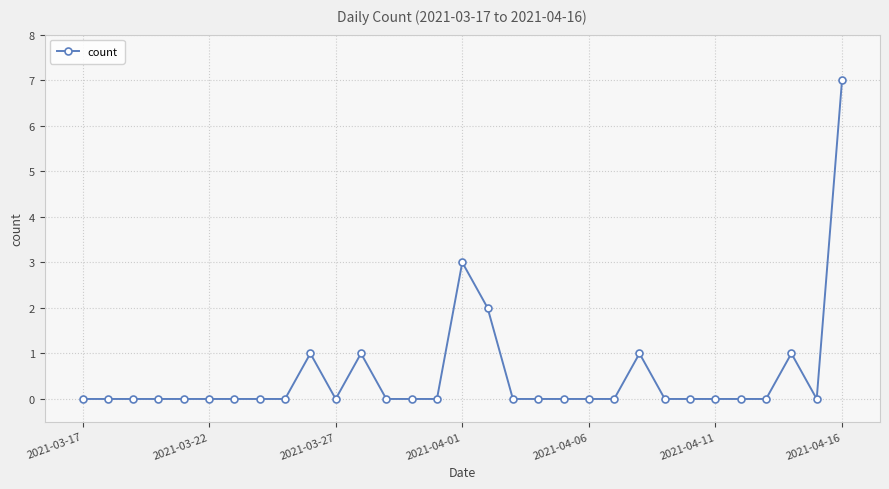

Reading left to right, list all the values displayed in this chart.

0	0	0	0	0	0	0	0	0	1	0	1	0	0	0	3	2	0	0	0	0	0	1	0	0	0	0	0	1	0	7